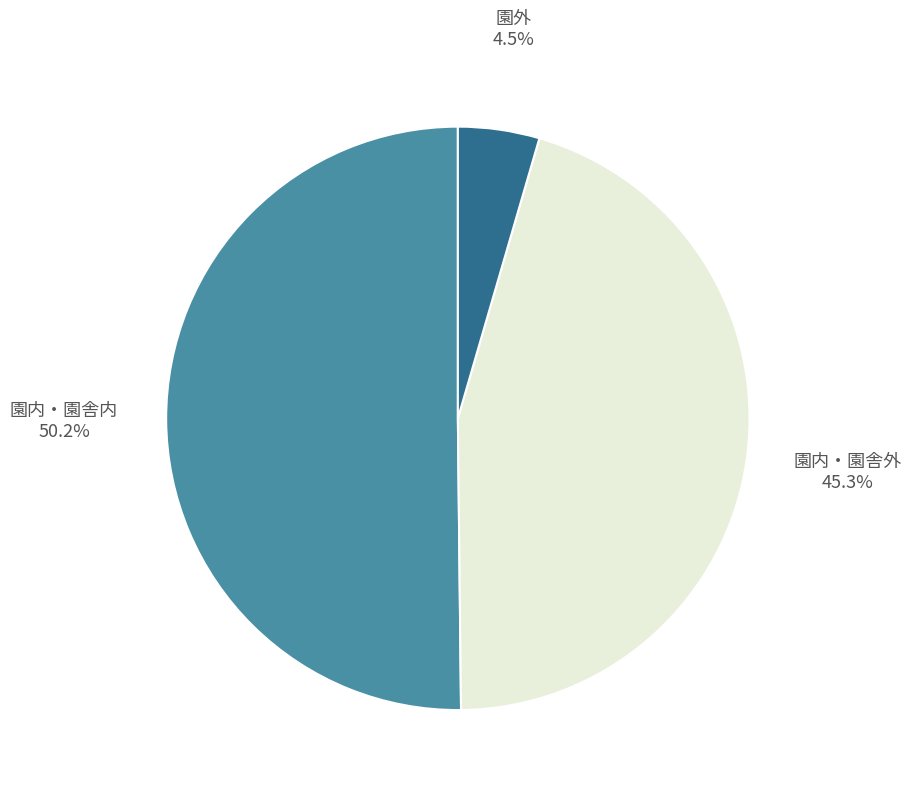

Count the number of slices in the pie.

3